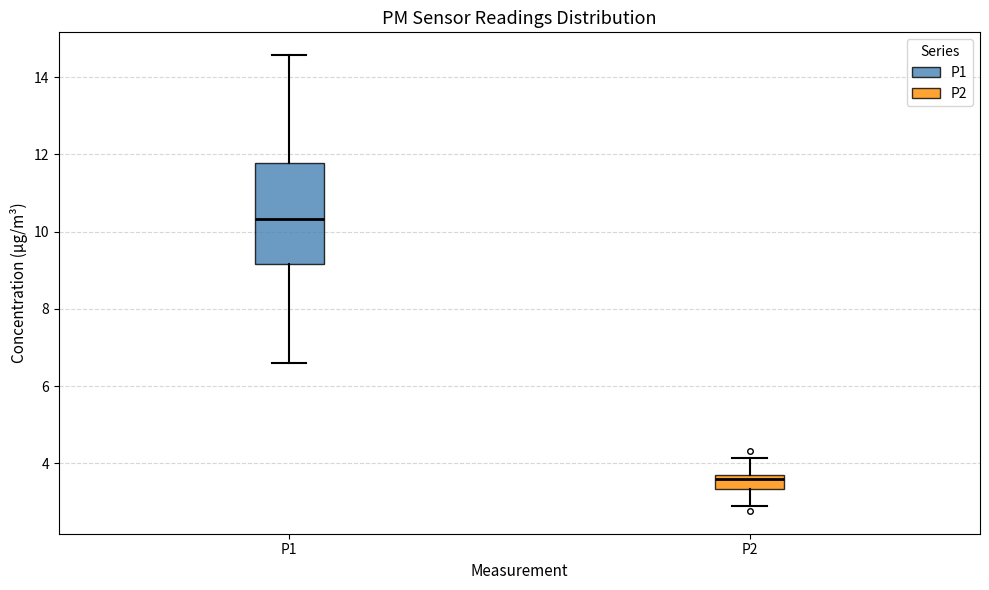

Reading left to right, read every box against the y-axis: the position of its median line, the range the box covers, and the ends of its whiskers. The values are not printed on the chart, so give them approximately, as read against the axis.

P1: median 10.4, box 9.2 to 11.8, whiskers 6.6 to 14.6
P2: median 3.6, box 3.4 to 3.8, whiskers 3.0 to 4.2